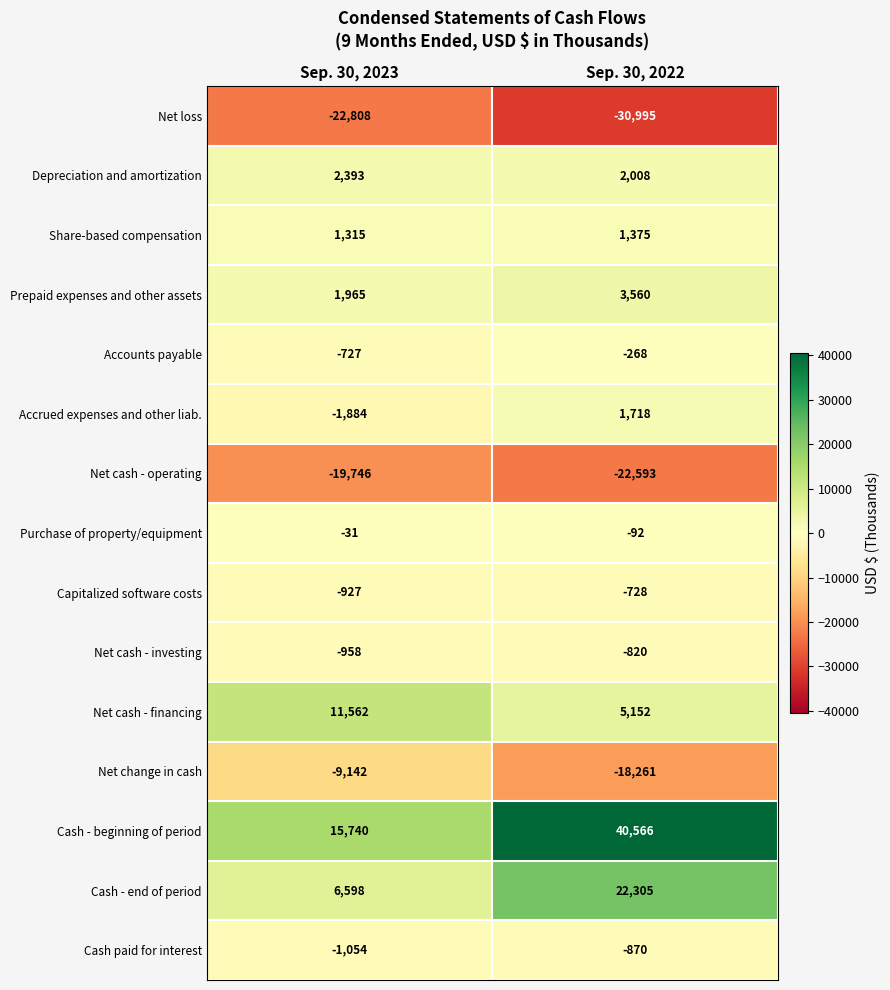

Which series changed the most between Sep. 30, 2023 and Sep. 30, 2022?

Cash - beginning of period